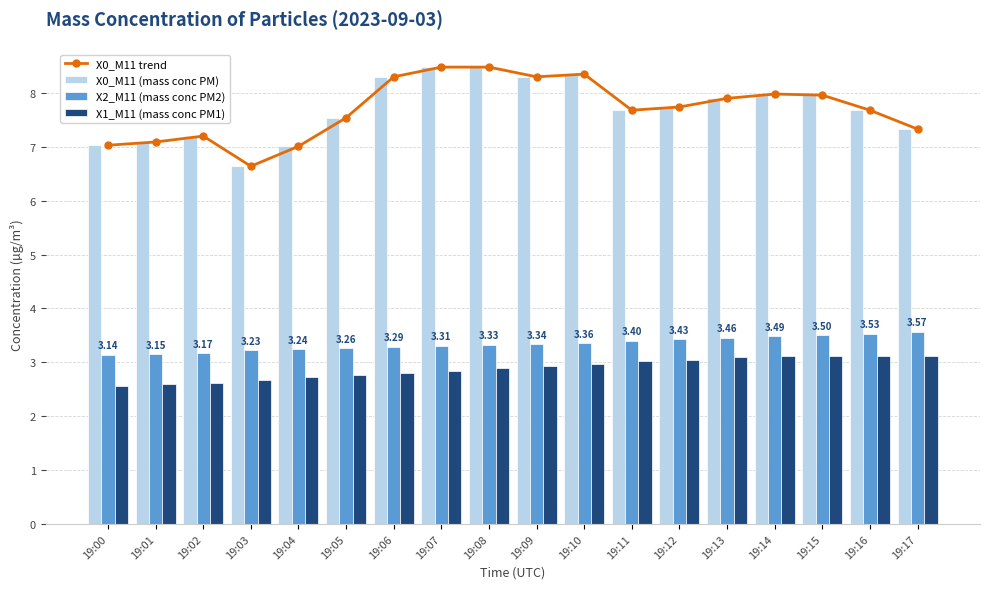

What is the difference between the highest and lowest values at 19:15?

4.8